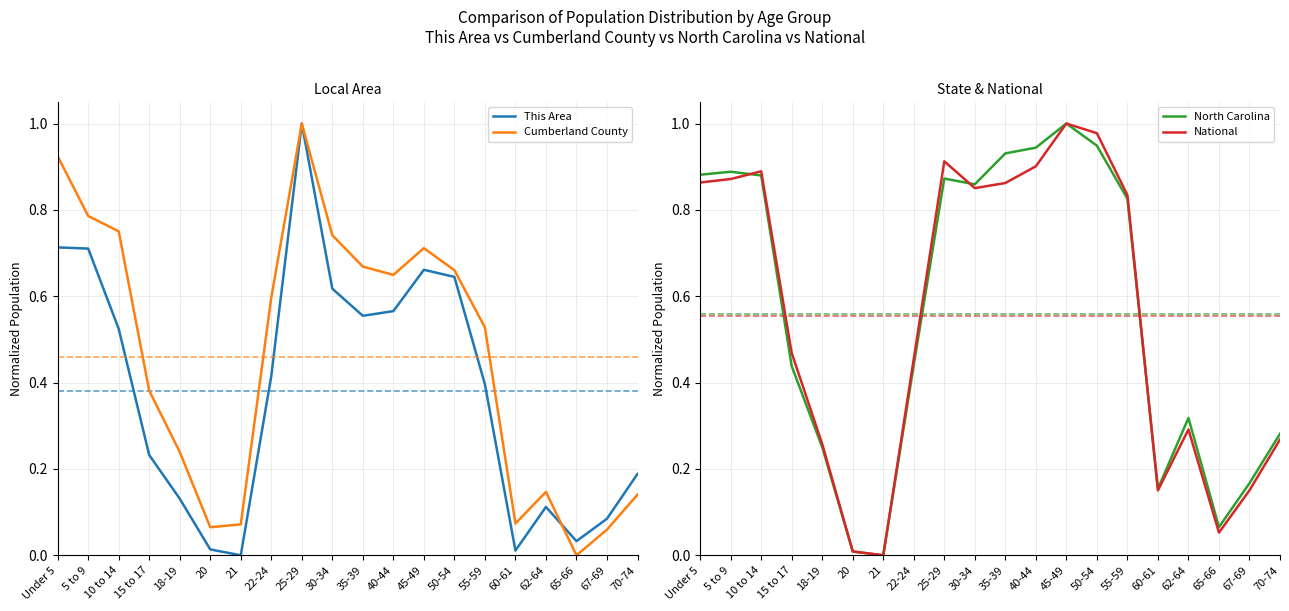

Count the number of categories in the chart.

20